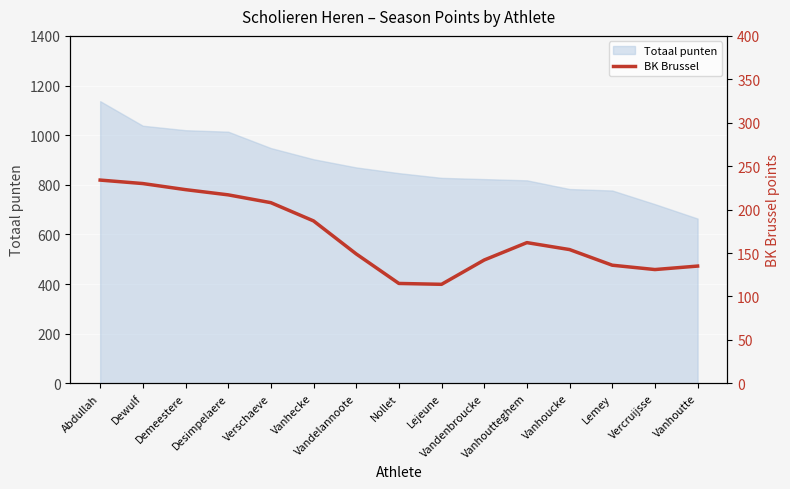

How many categories are shown in the chart?

15